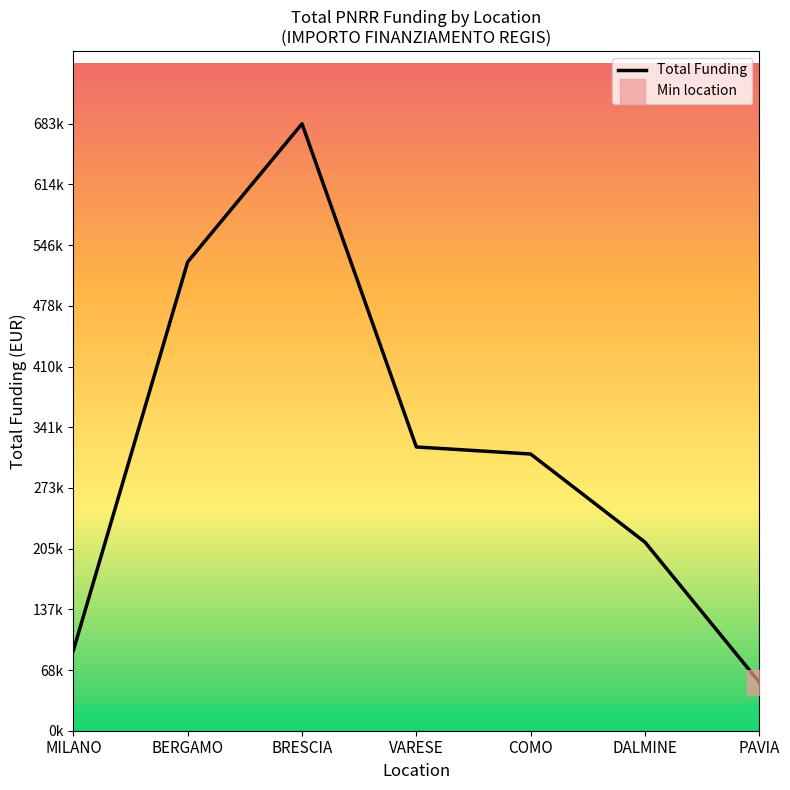

What is the label of the 3rd point from the right?

COMO